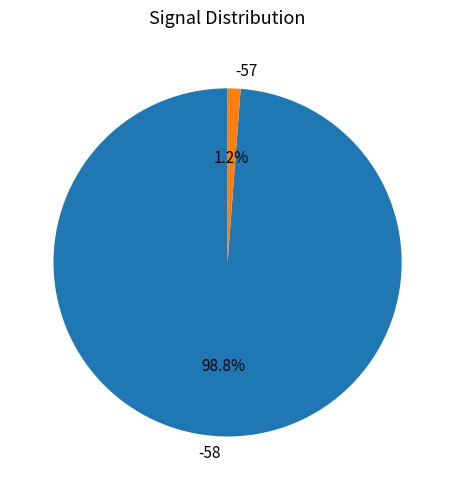

Between -58 and -57, which is larger?

-58